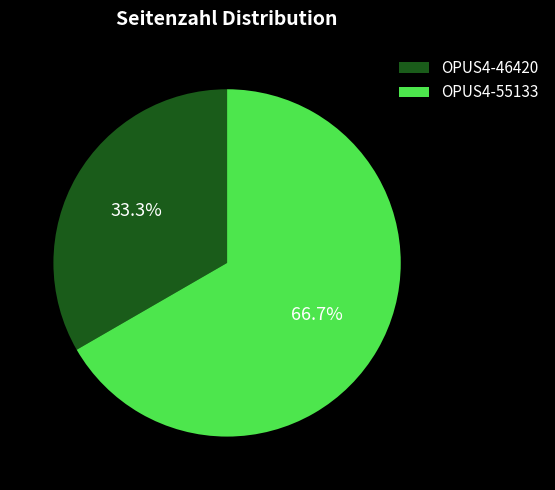

To the nearest percent, what is the difference between the largest and smallest slice percentages?

33%